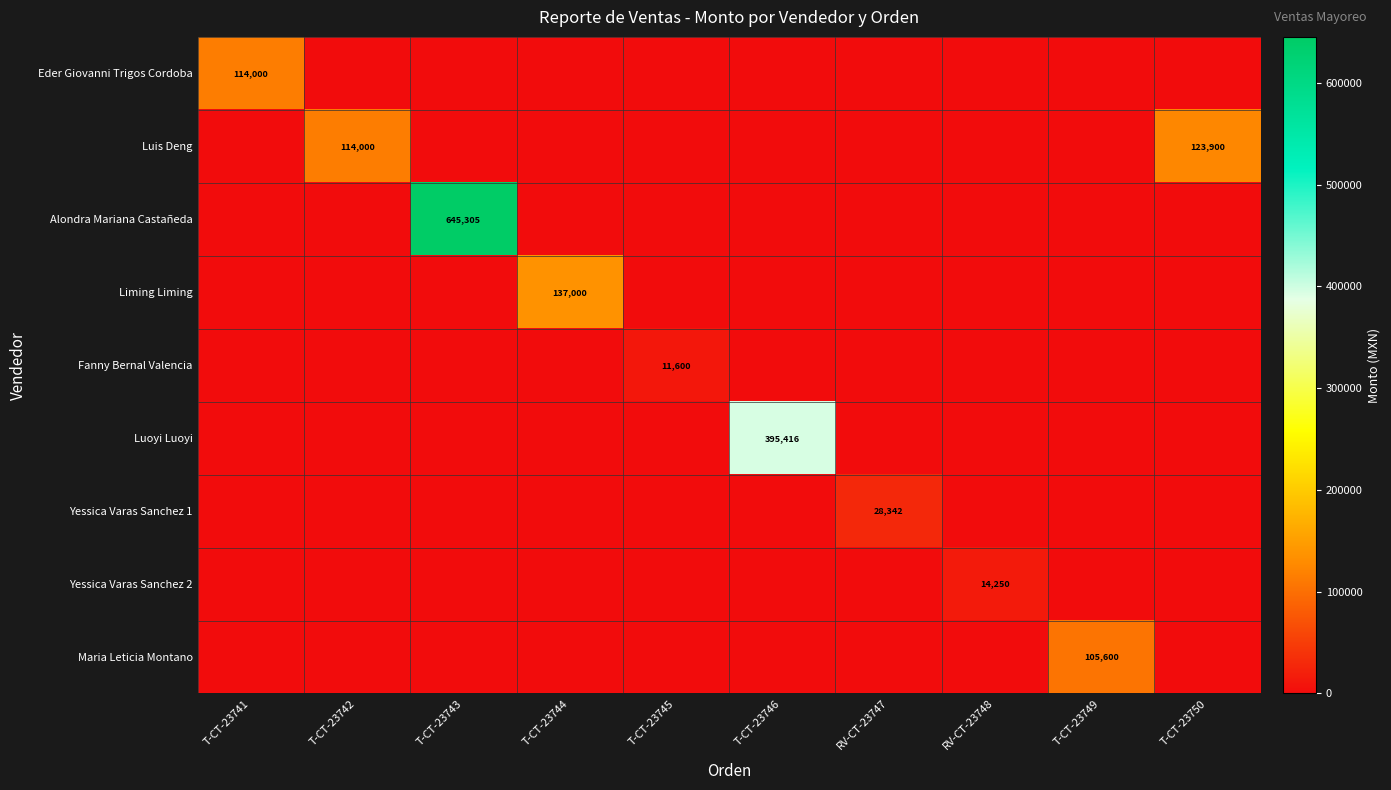

Is it true that Luis Deng equals 123900 at T-CT-23750?

True